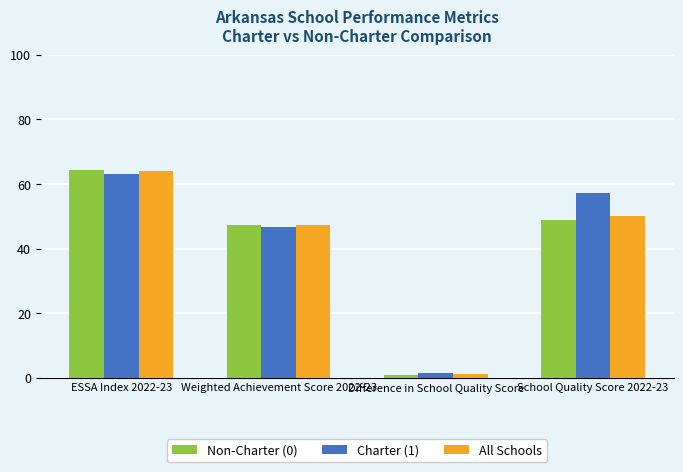

How many groups of bars are there?

4